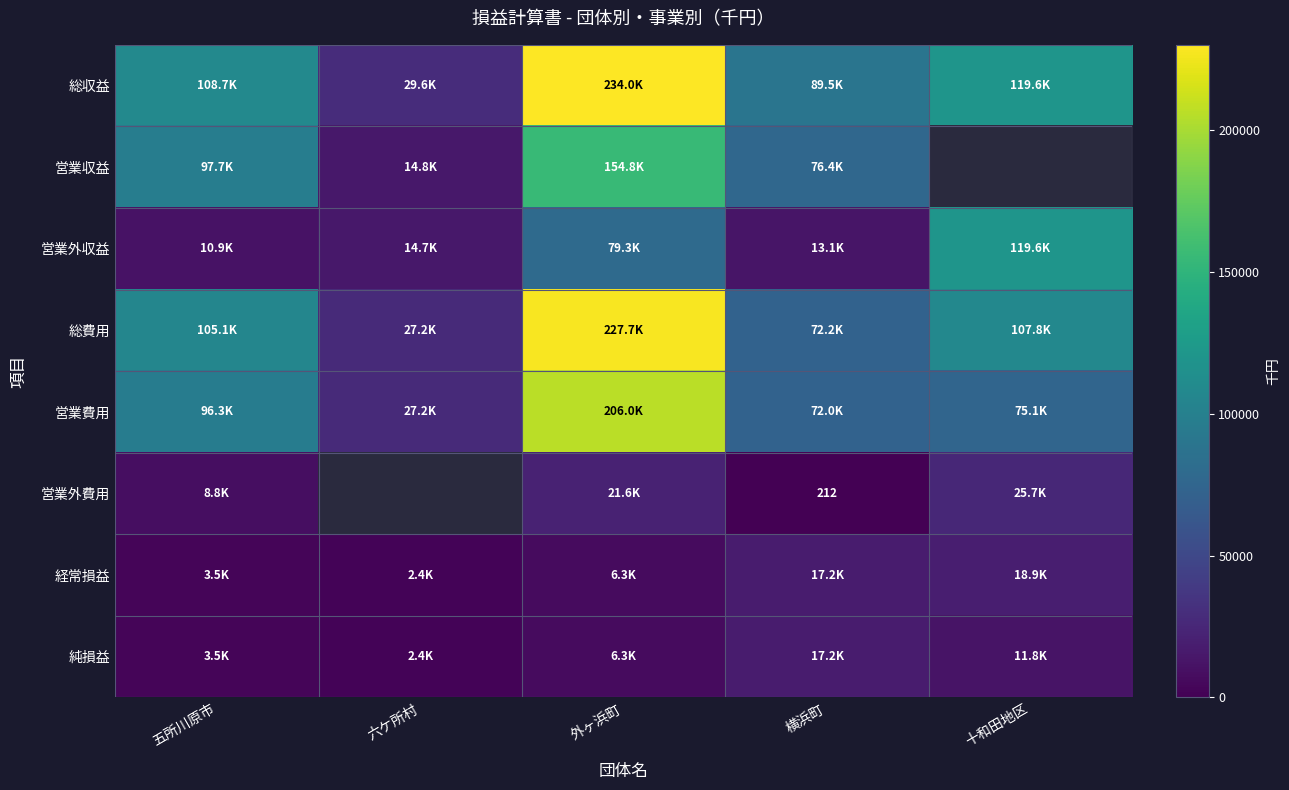

Count the number of categories in the chart.

5